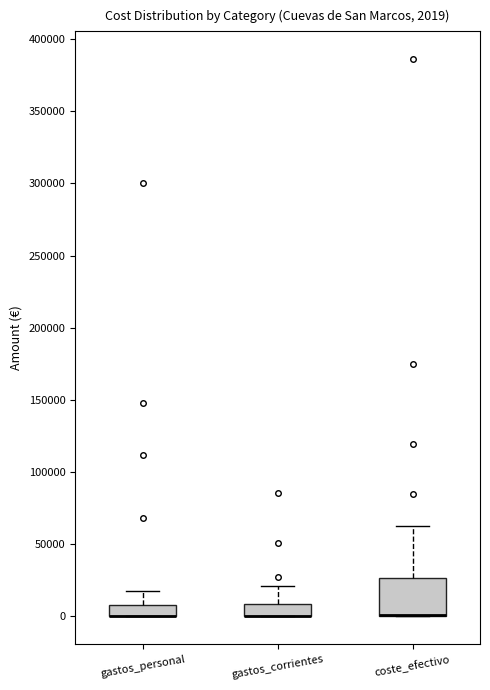

Comparing the boxes themselves (not the whiskers), which one is the tallest?

coste_efectivo